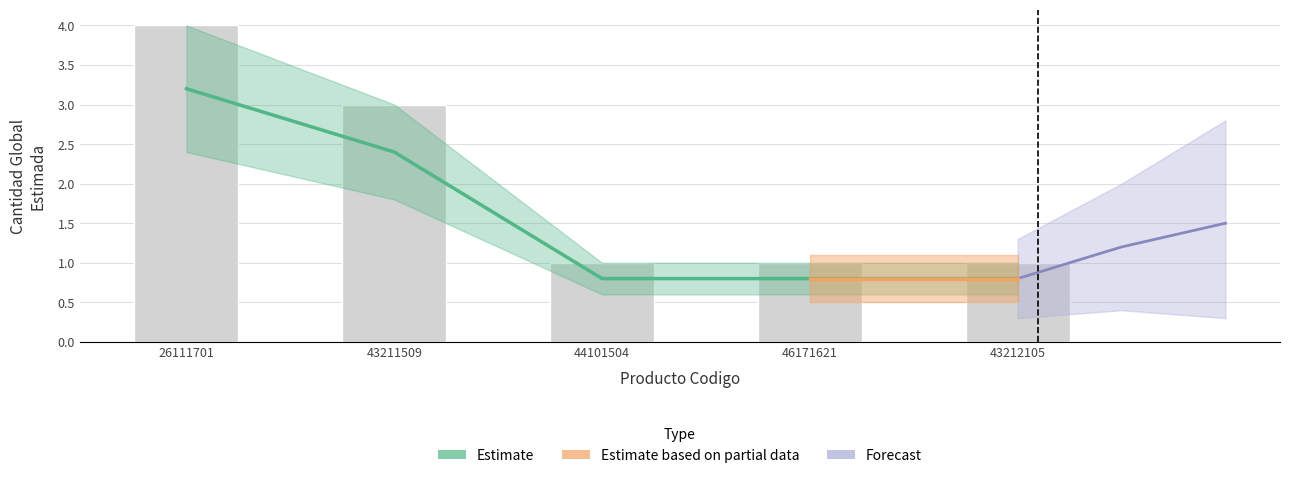

Rank the categories by value from highest to lowest.

26111701, 43211509, 44101504, 46171621, 43212105